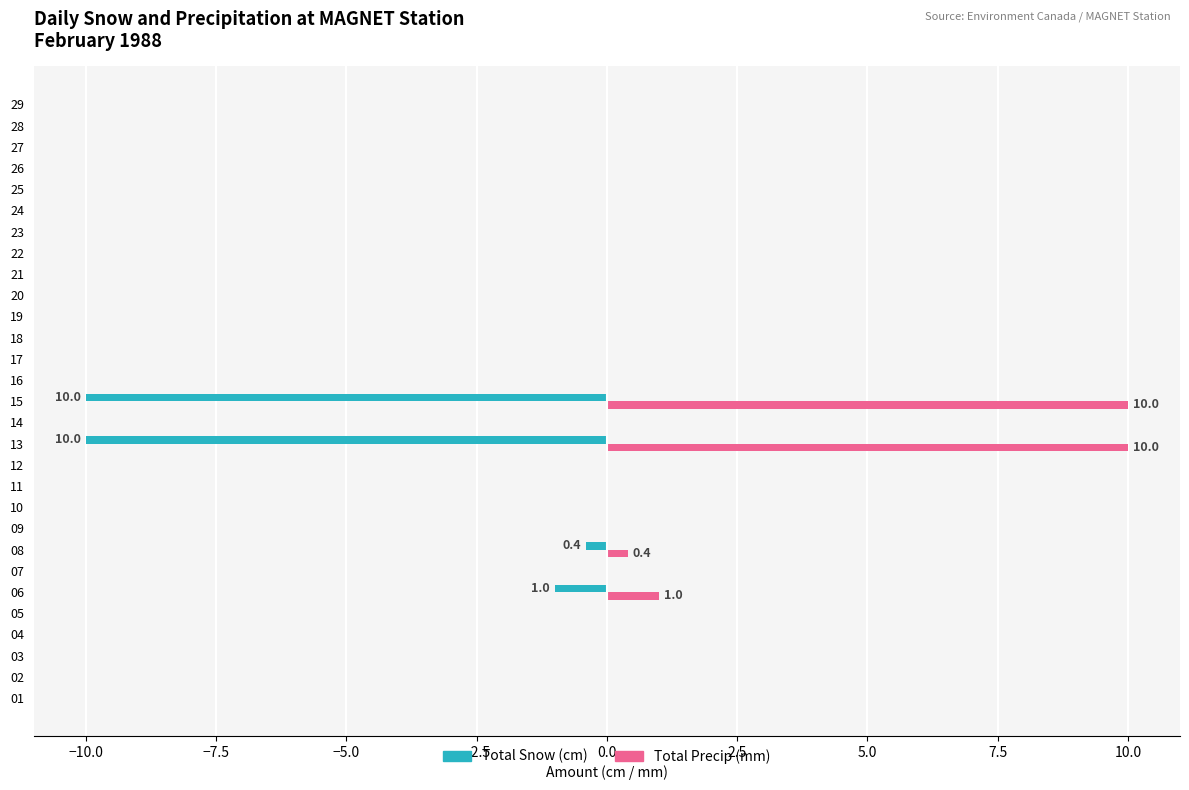

Which series has the largest total across all categories?

Total Precip (mm)